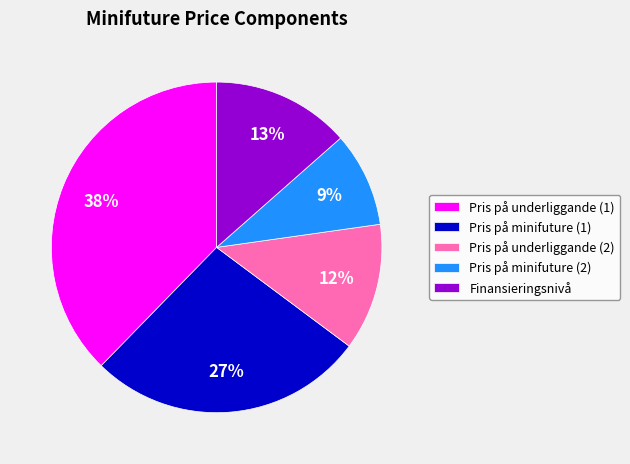

Approximately how many times larger is the value at Pris på underliggande (2) compared to Pris på underliggande (1)?

0.3